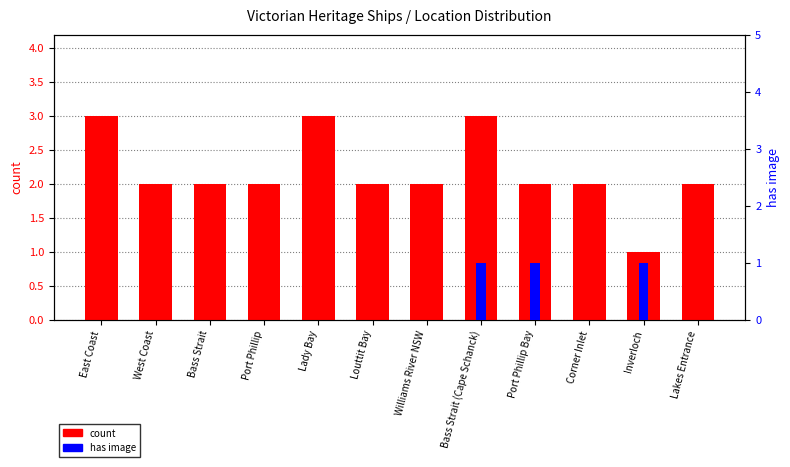

True or false: count has a value of 0 at Inverloch.

False